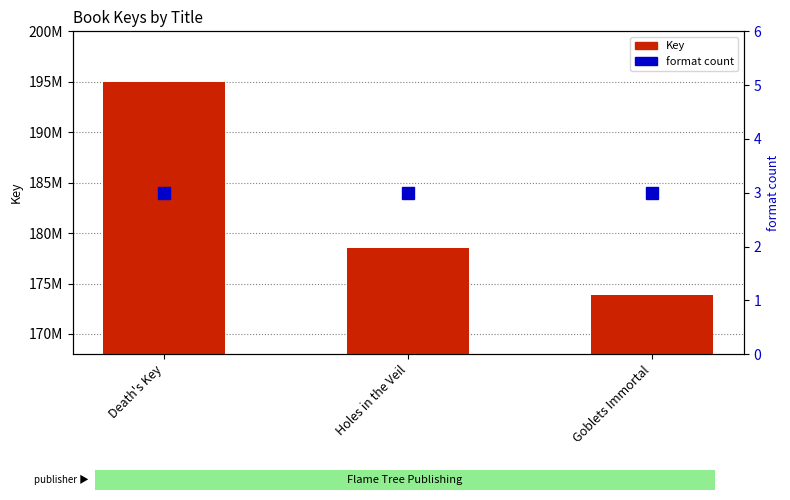

At which category is the sum across all series the highest?

Death's Key